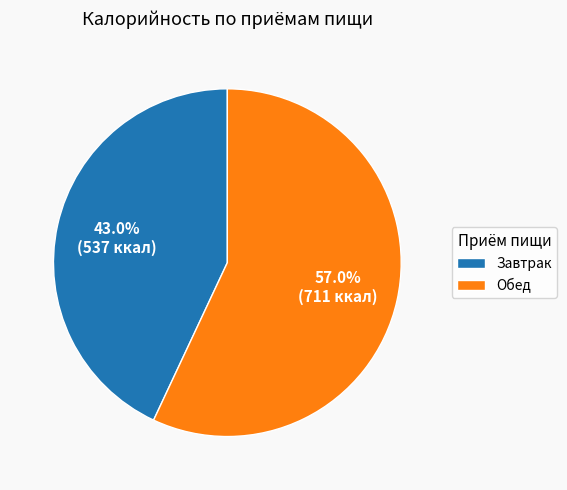

Rank the categories by value from highest to lowest.

Обед, Завтрак